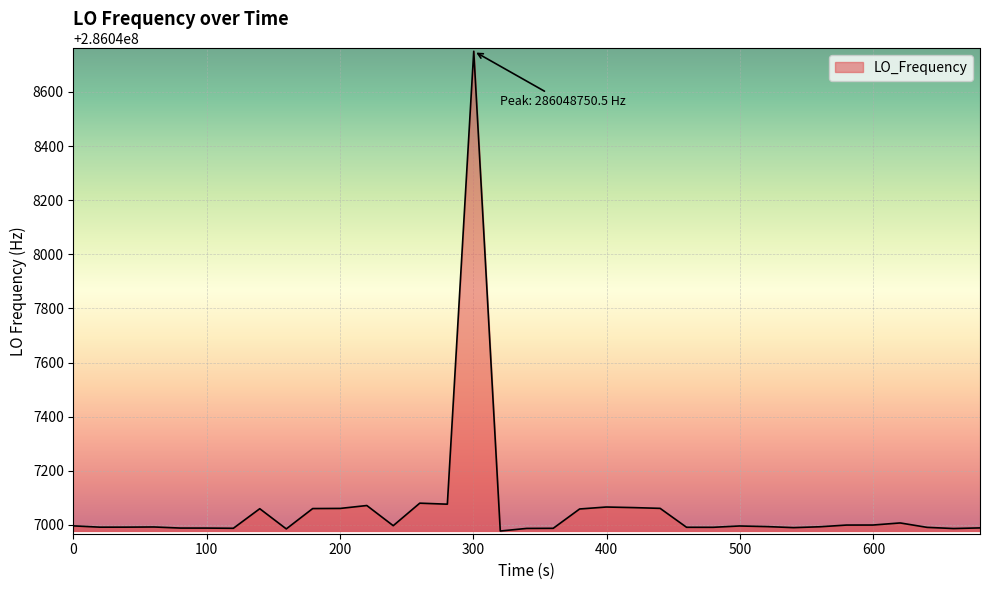

What is the greatest value displayed?

286048750.5